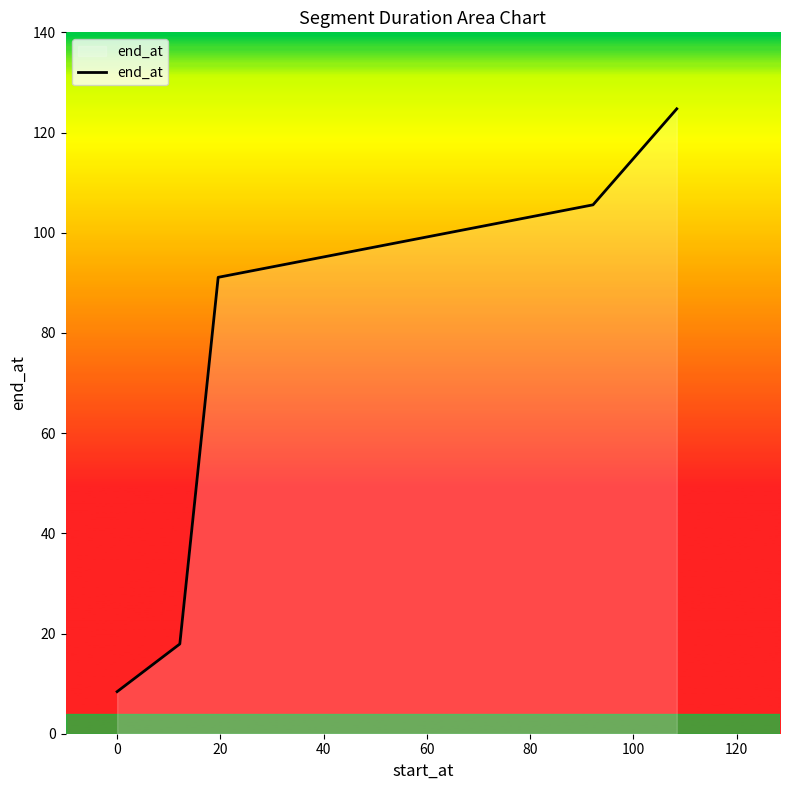

True or false: there are more than 2 points higher than both neighbors.

False